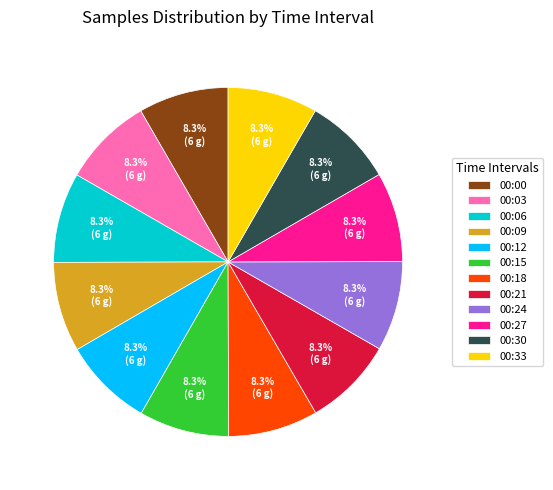

The 00:06 slice represents 1% of the pie. True or false?

False